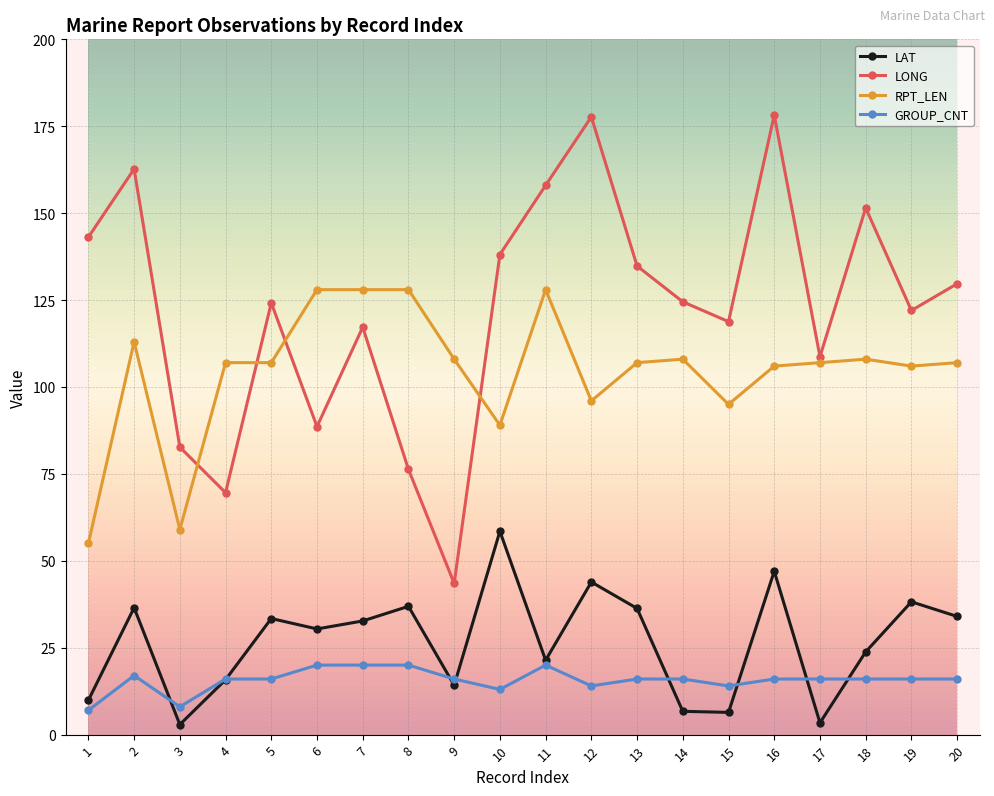

True or false: LAT and LONG intersect in this chart.

False